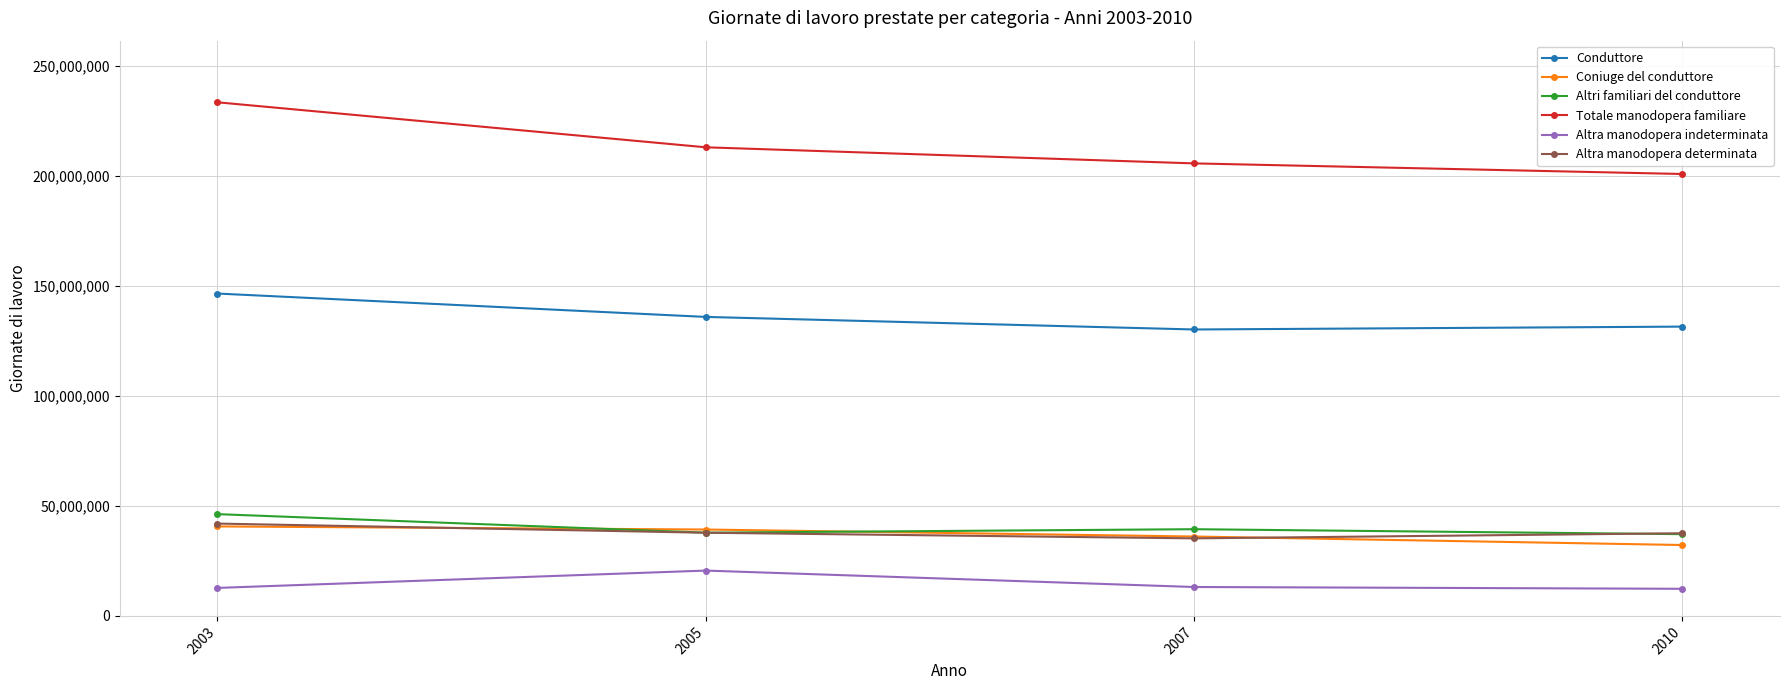

What is the value of the Totale manodopera familiare point at the 2nd from the left?

213042250